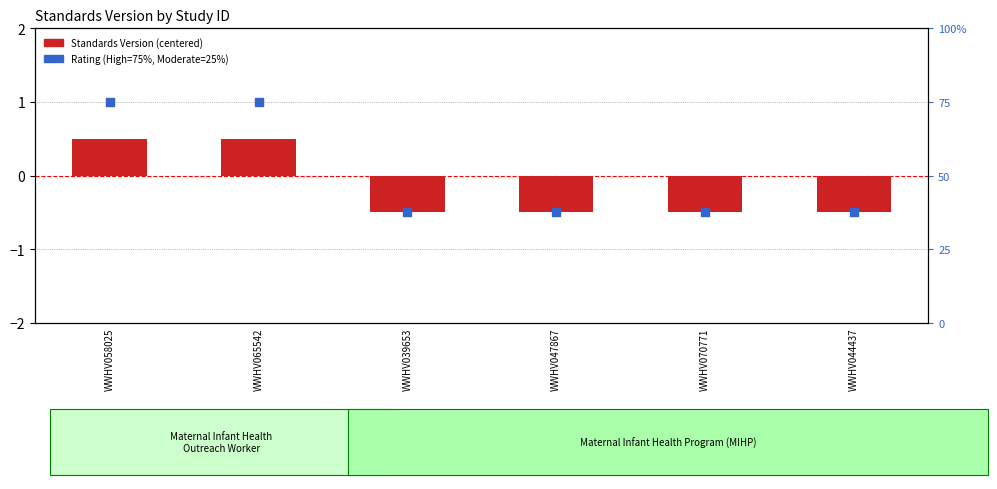

Which series has the largest total across all categories?

Rating (scaled)